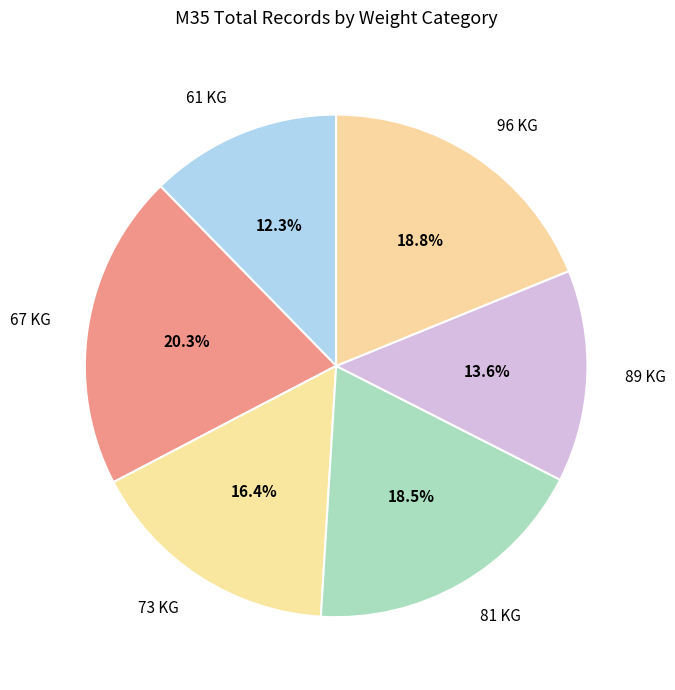

Is there any slice that represents more than half of the pie?

No